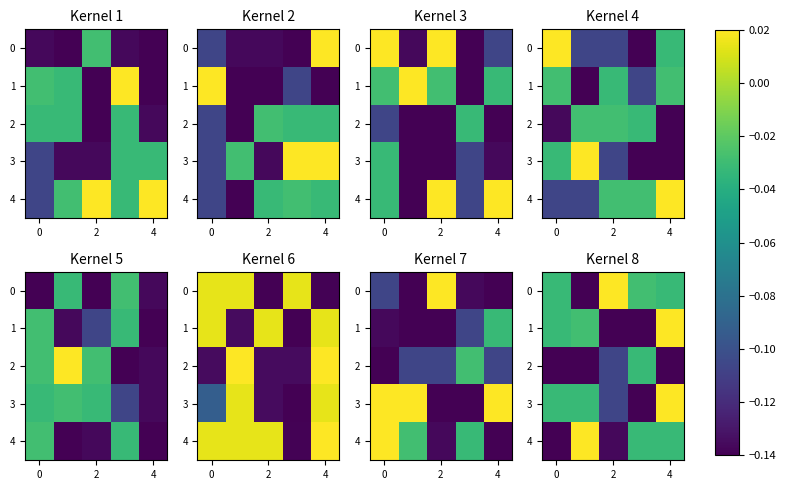

What is the spread (max minus min) of values at 2?

0.2